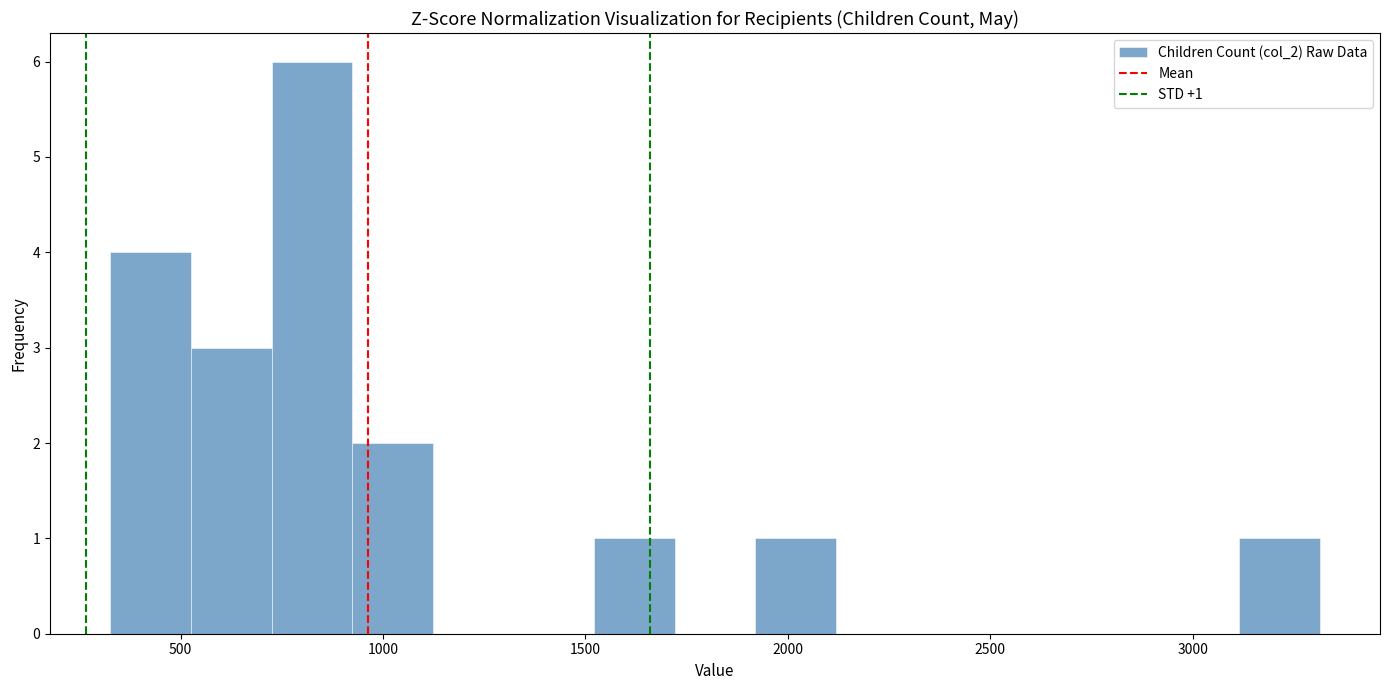

Read against the x-axis, roughly where is the centre of the tallest bar?

800